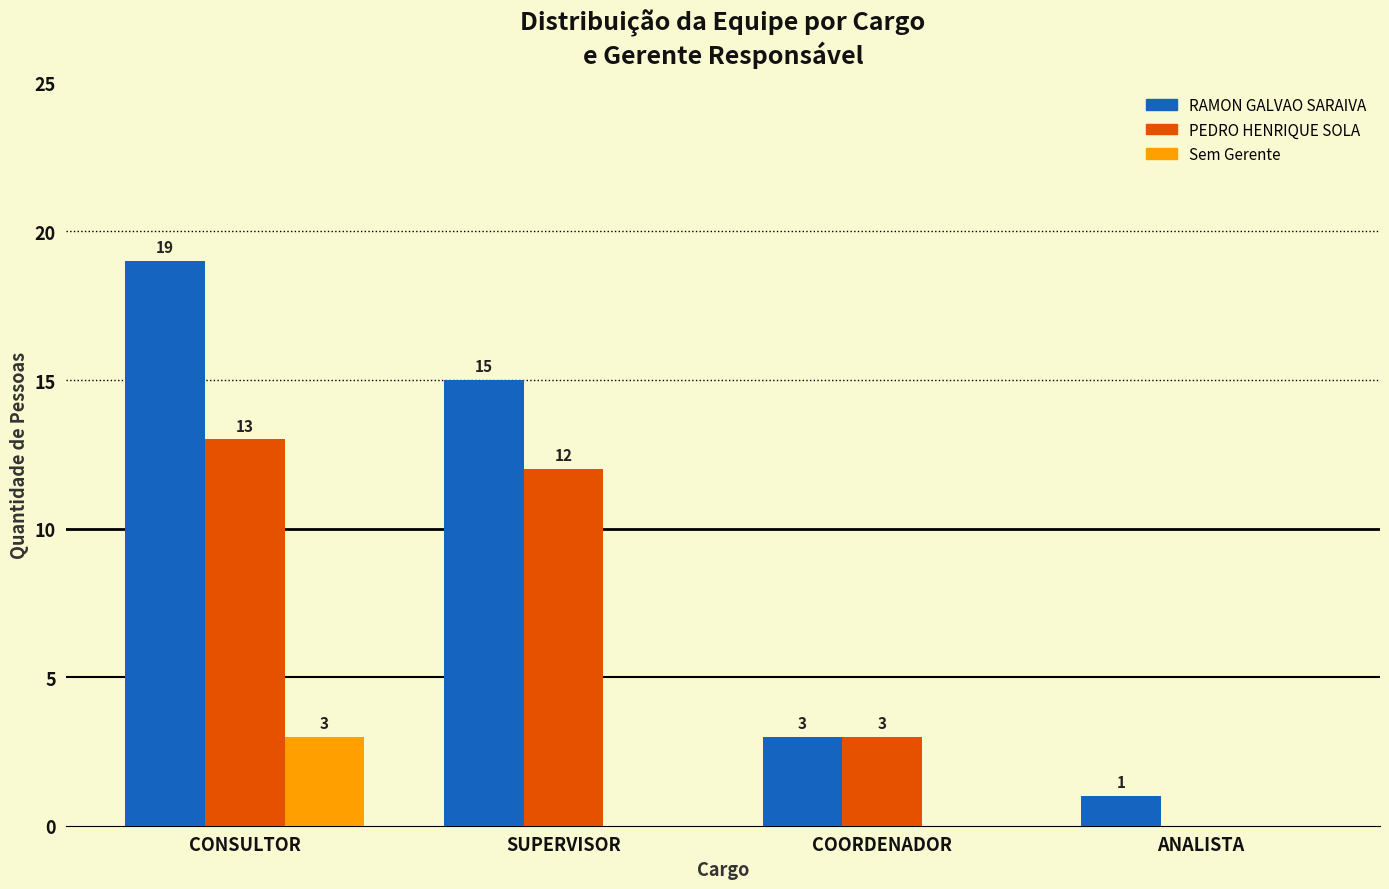

What is the sum of all PEDRO HENRIQUE SOLA values?

28